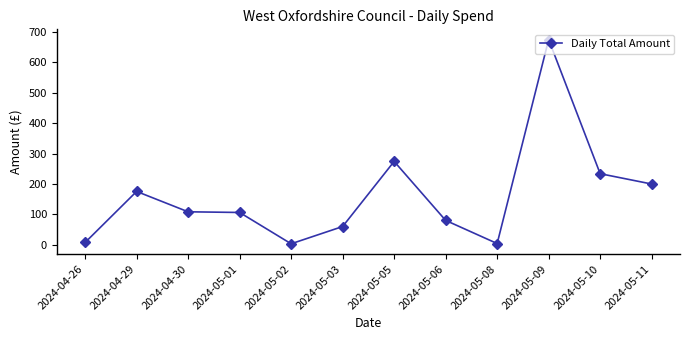

What is the maximum value shown in the chart?

675.4